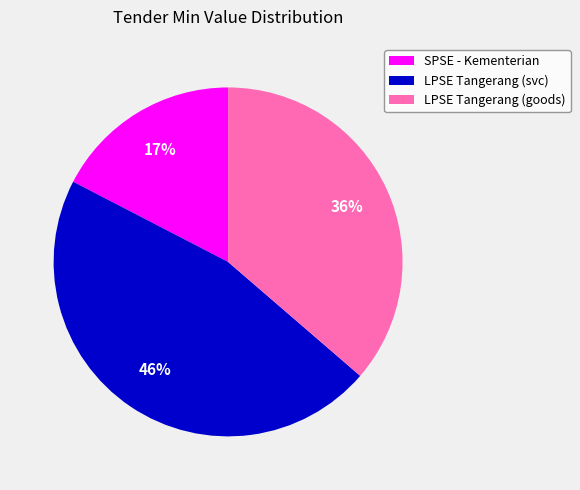

Count the number of slices in the pie.

3